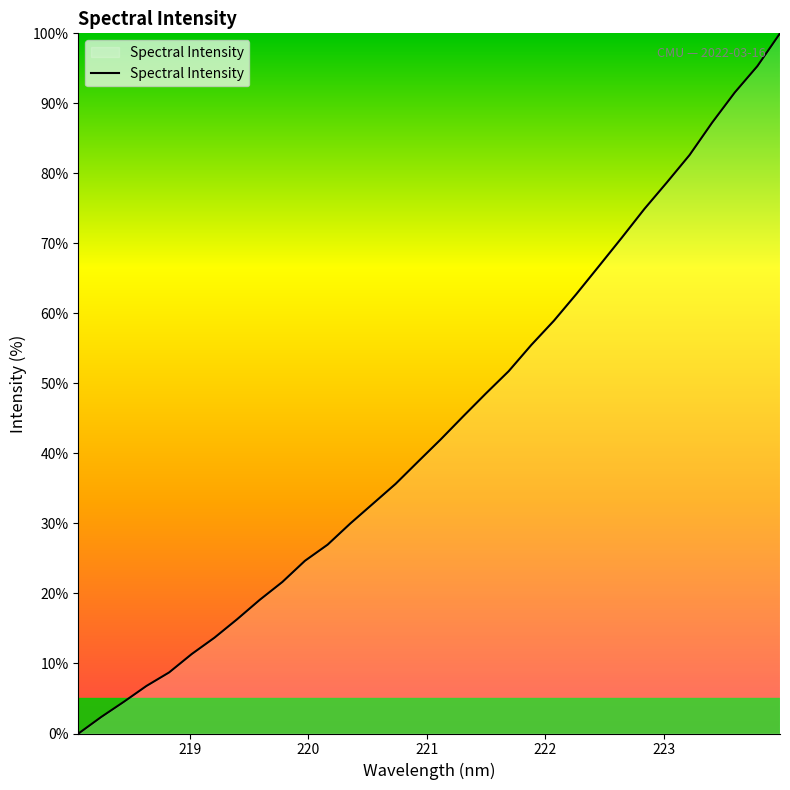

What is the greatest value displayed?

100.0